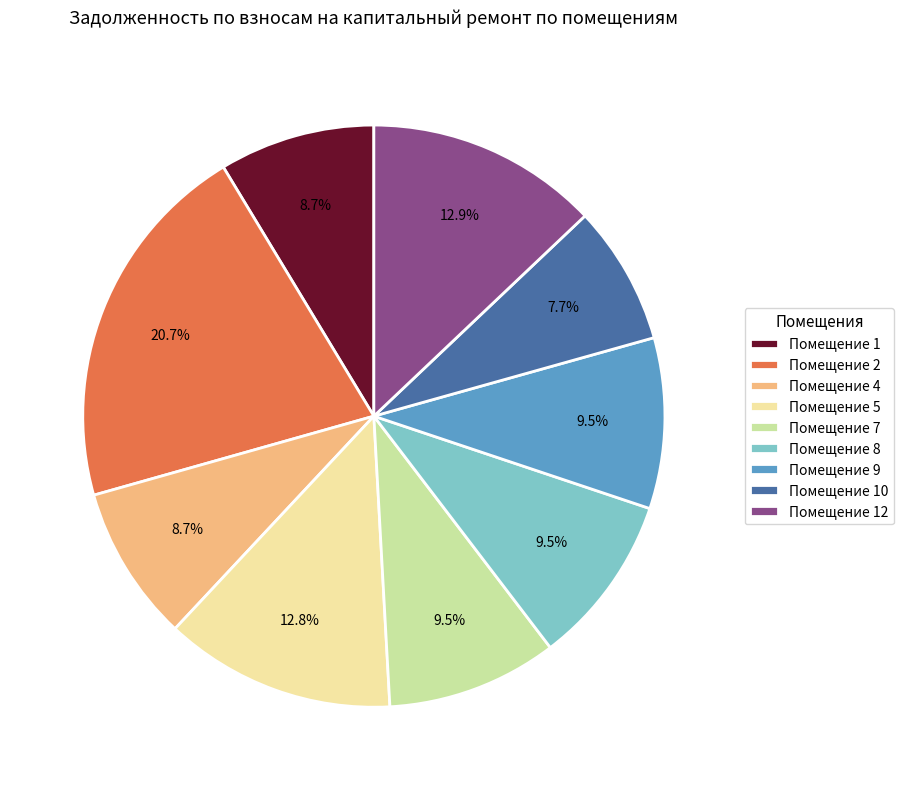

Which category has the smallest portion of the pie?

Помещение 10